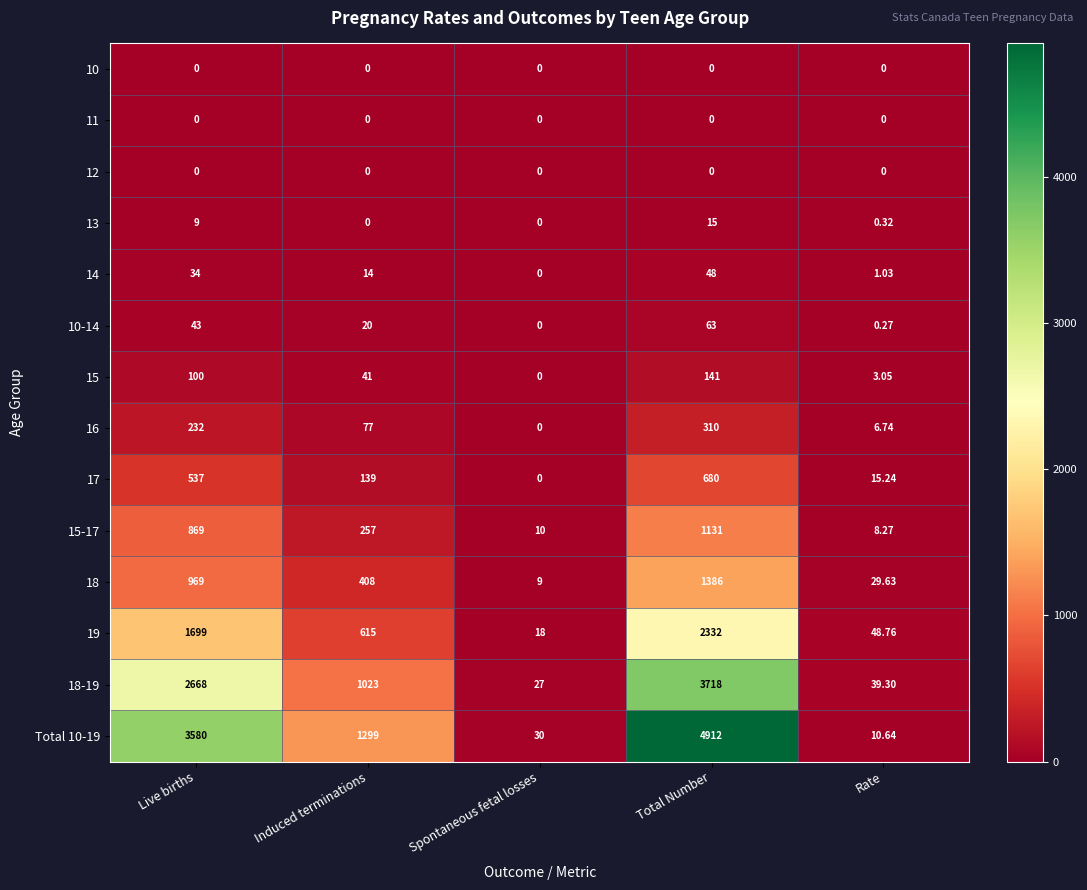

How many categories are shown in the chart?

5